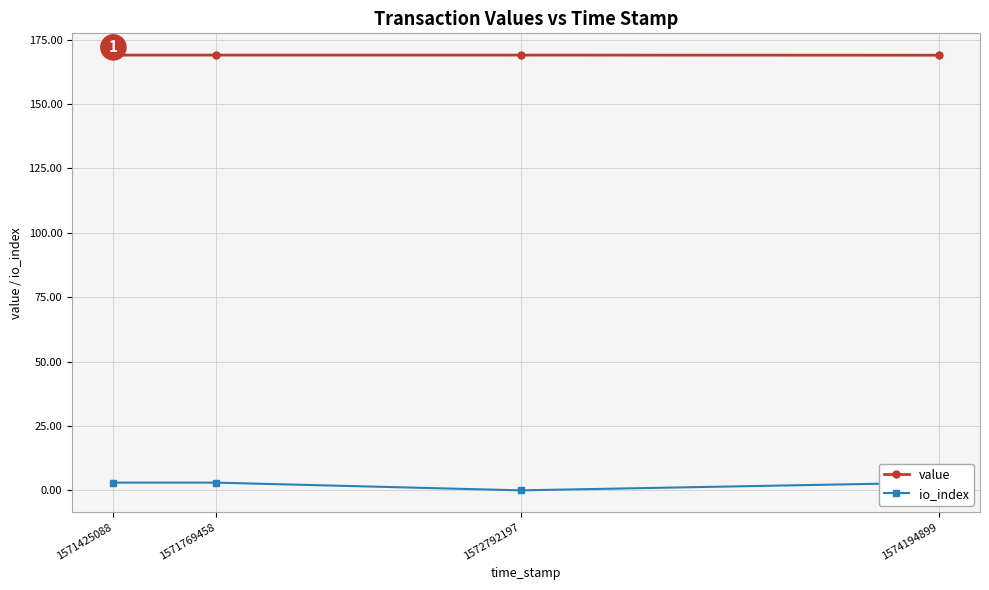

What is the sum of the io_index values at 1572792197 and 1574194899?

3.0